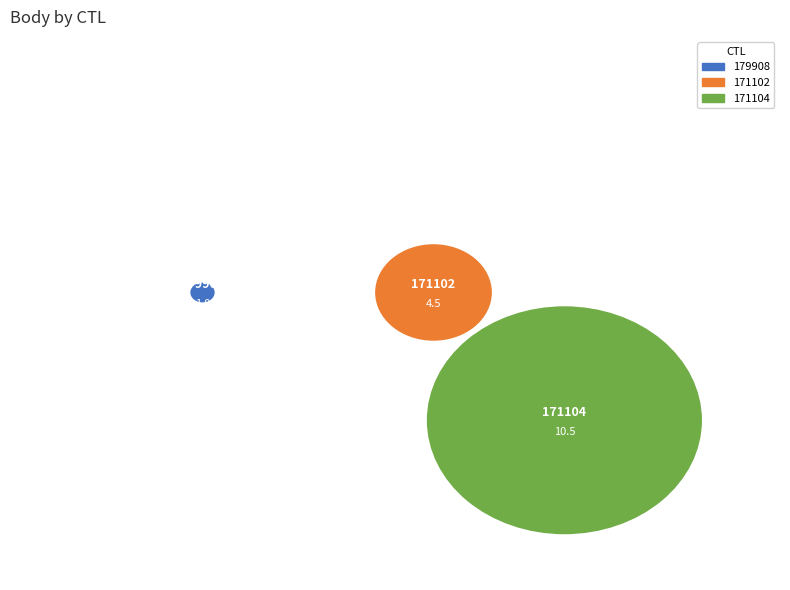

To the nearest percent, what is the difference between the largest and smallest slice percentages?

59%